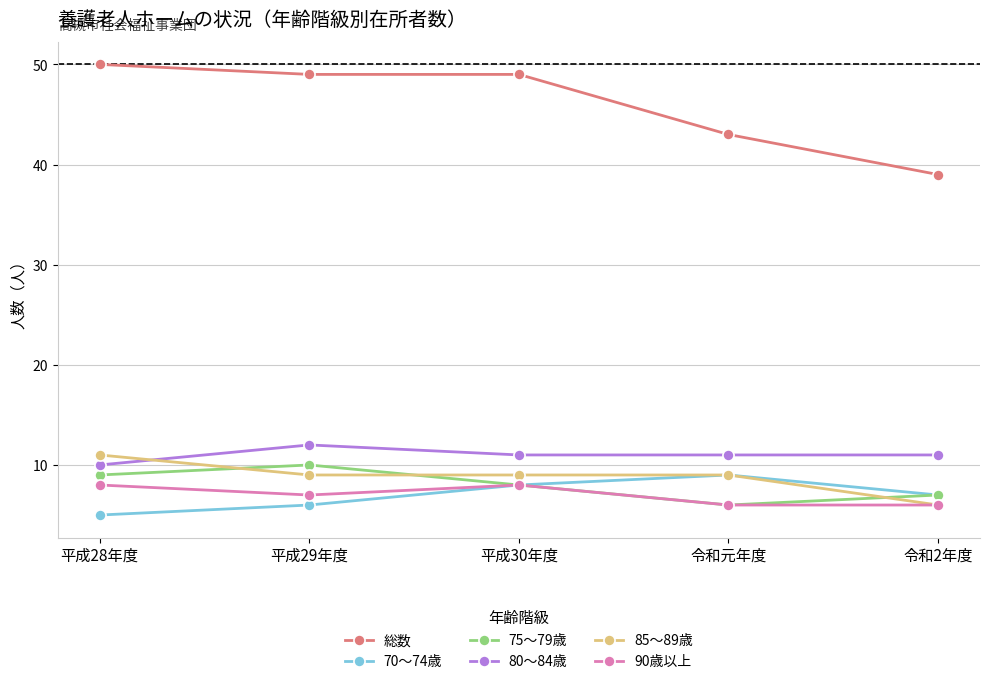

After their last crossing, which series has the higher values: 85～89歳 or 80～84歳?

80～84歳